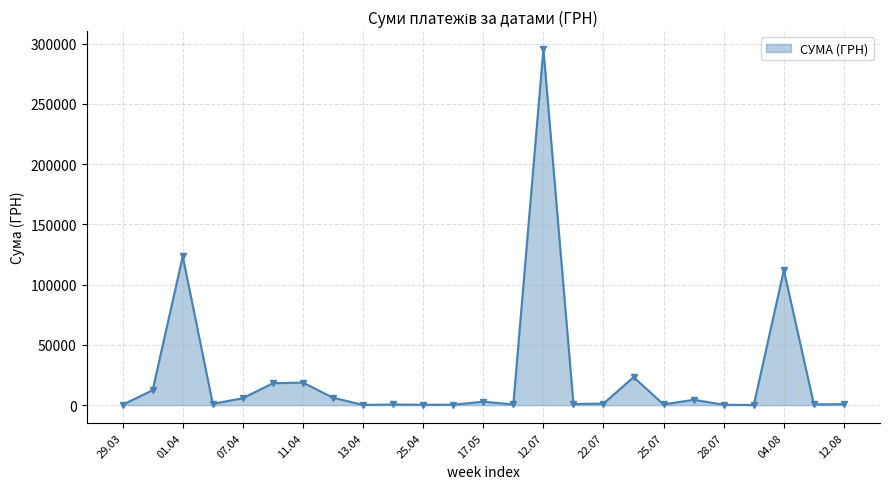

What is the difference between the maximum and minimum values?

295540.8